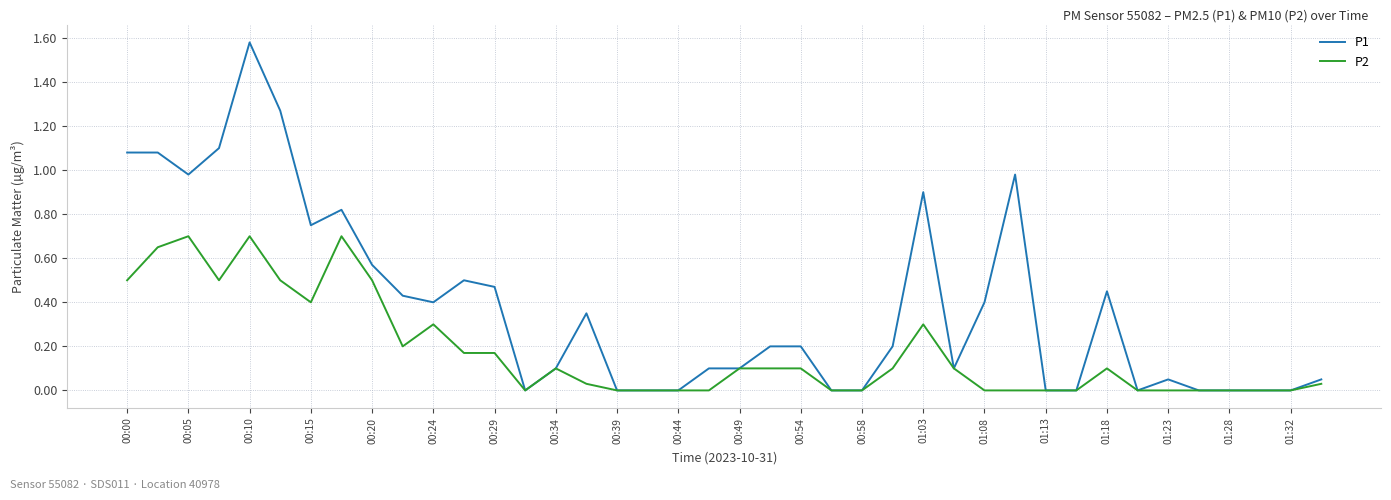

Rank the series by their maximum value, from lowest to highest.

P2, P1